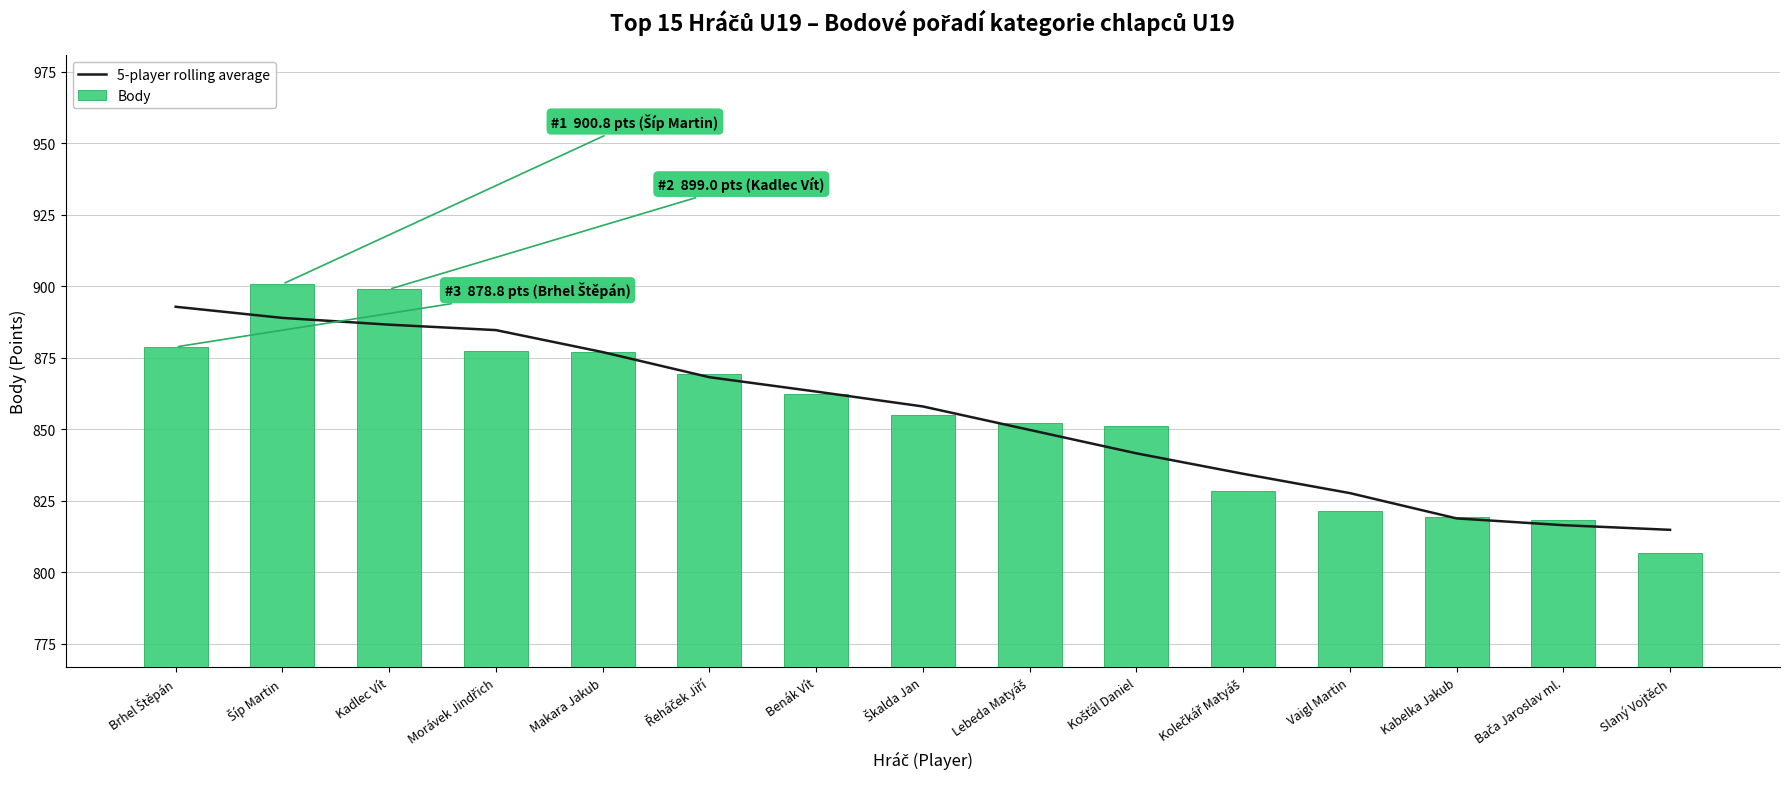

Reading left to right, list all the values displayed in this chart.

5-player rolling average: 892.9	889.0	886.6	884.7	877.0	868.3	863.2	858.0	849.8	841.6	834.5	827.7	818.9	816.5	814.9
Body: 878.8	900.8	899.0	877.3	877.2	869.4	862.4	855.1	852.2	851.1	828.4	821.4	819.4	818.5	806.9